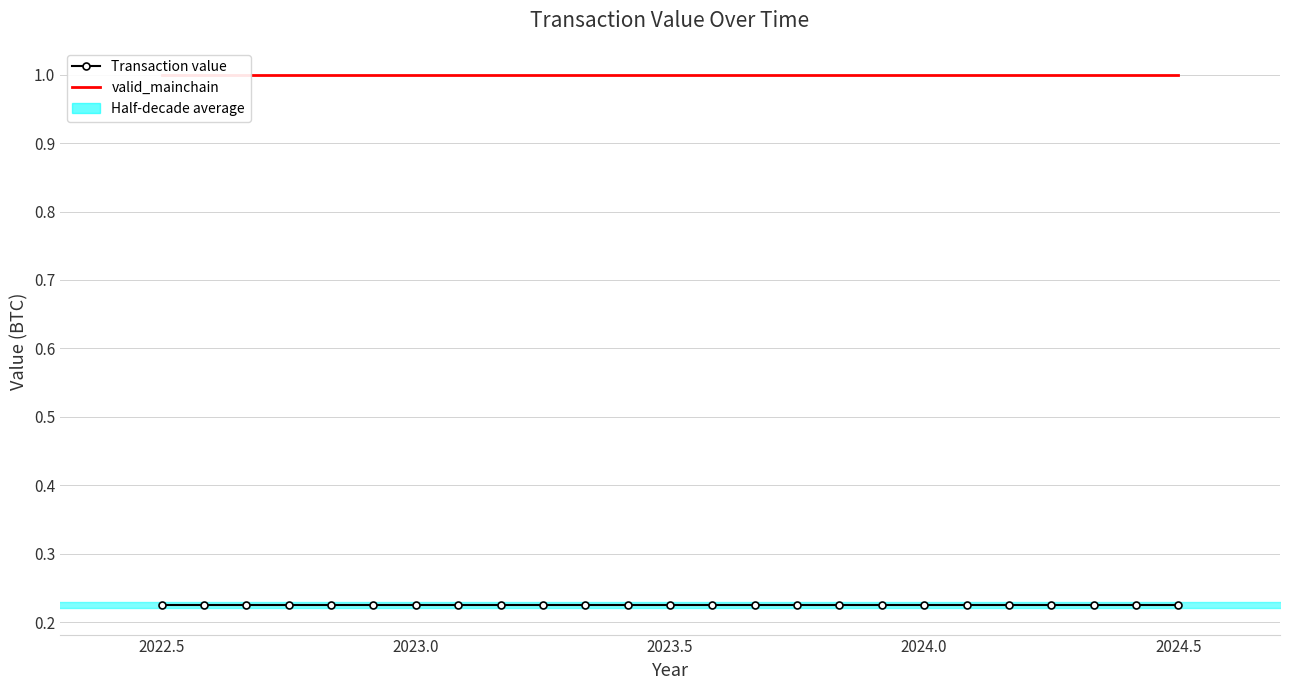

The valid_mainchain series shows 1.7 at 16. True or false?

False